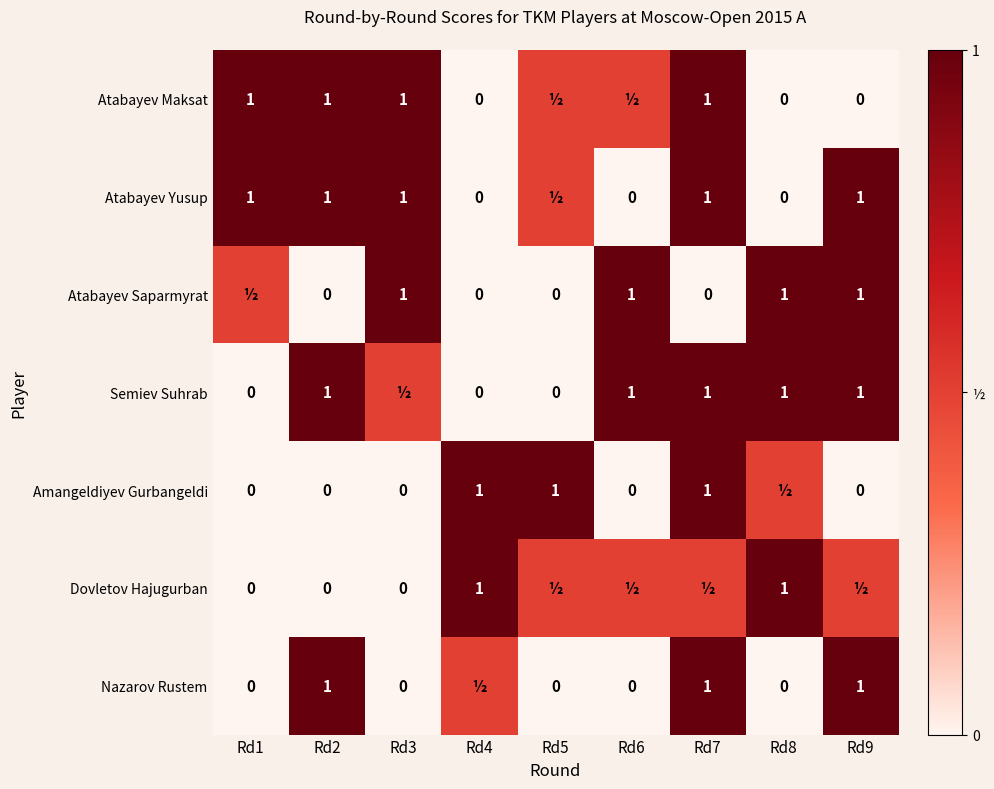

What is the difference between the Atabayev Yusup values at Rd1 and Rd4?

1.0